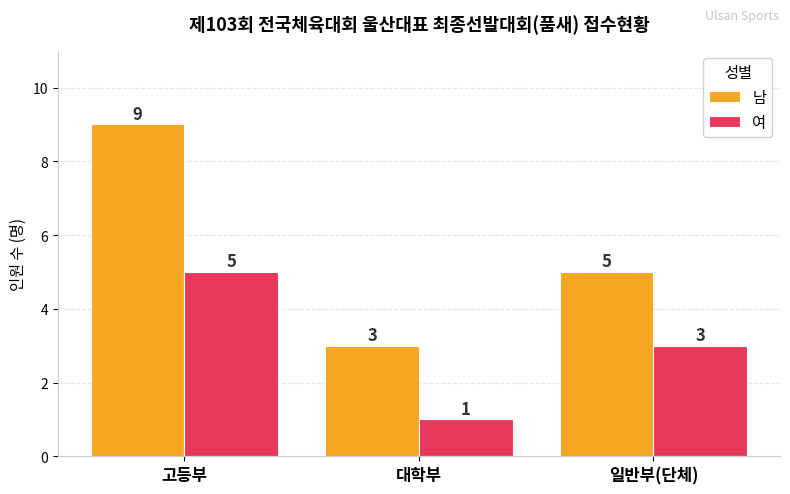

What is the label of the 3rd bar from the left?

일반부(단체)